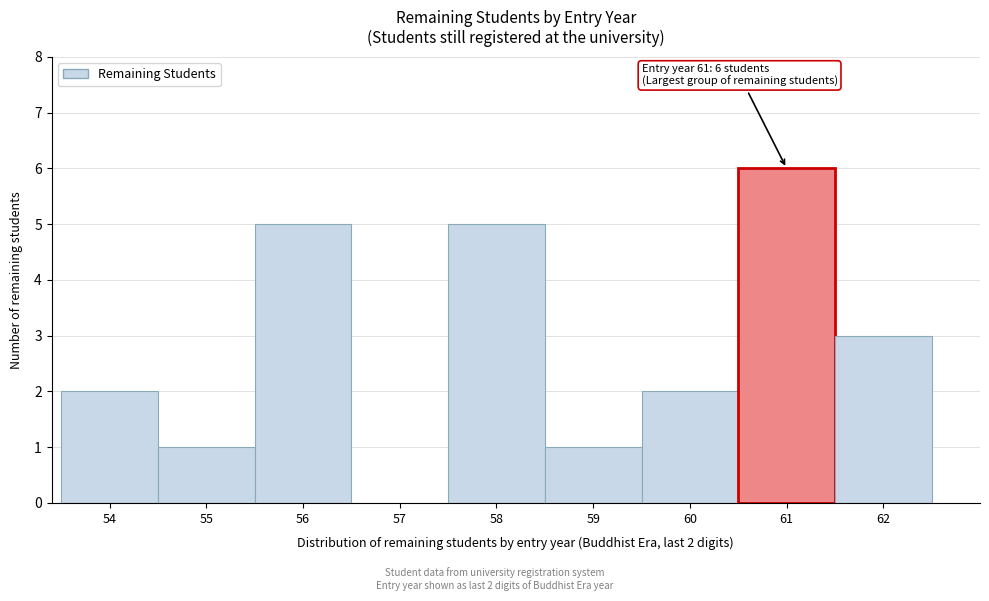

Over which range of the x-axis is the bar tallest?

60.5 to 61.5